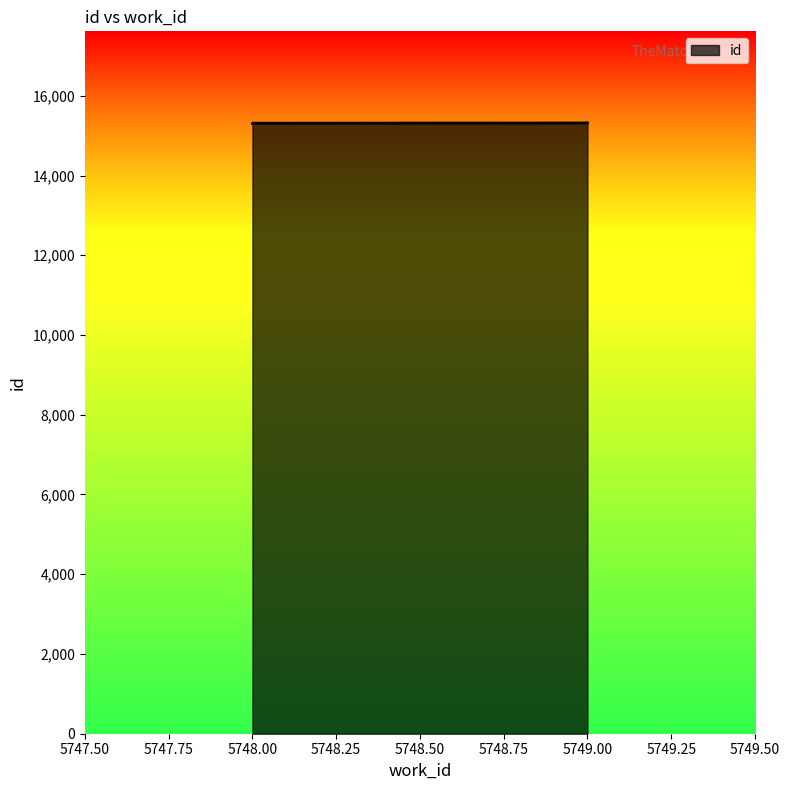

What is the value of the 2nd point from the left?

15307